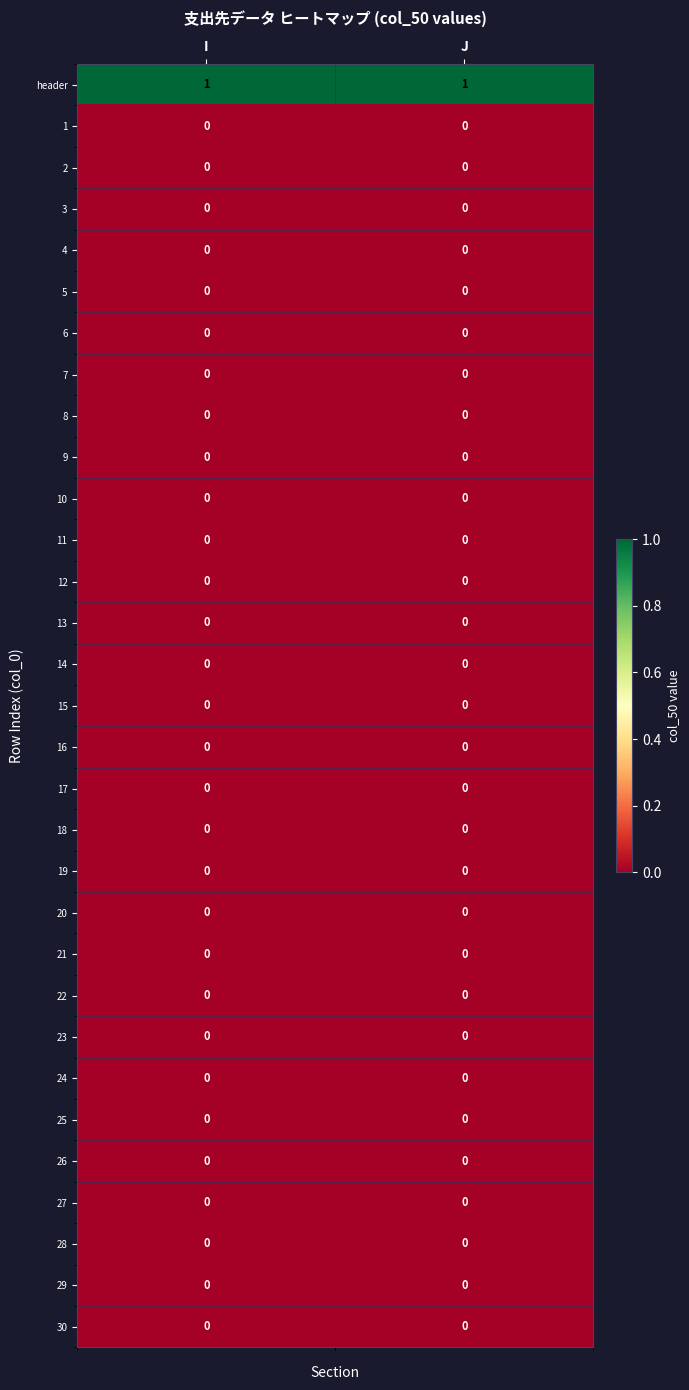

True or false: 24 has a value of 0 at I.

True